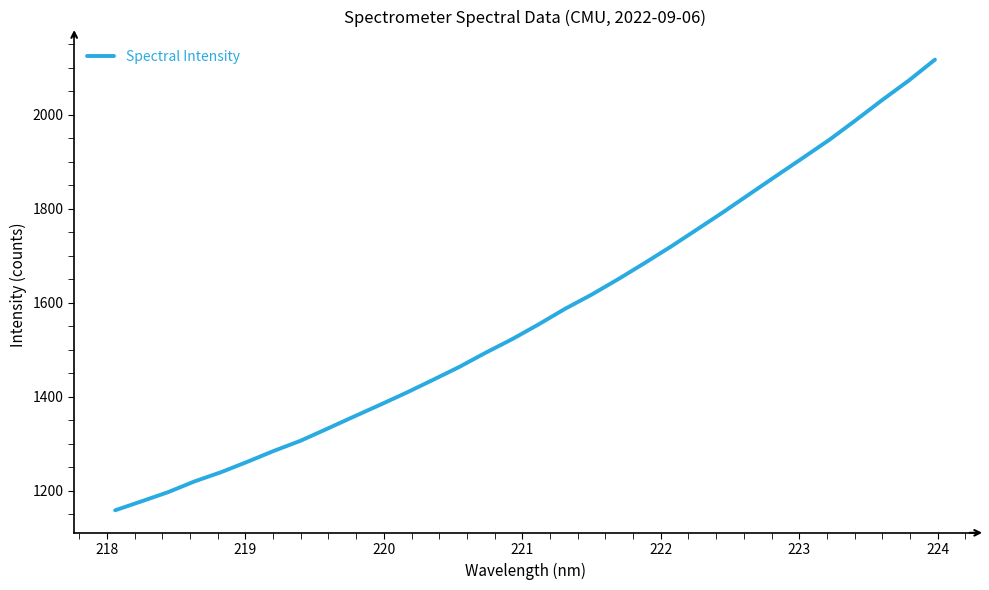

What is the greatest value displayed?

2117.5